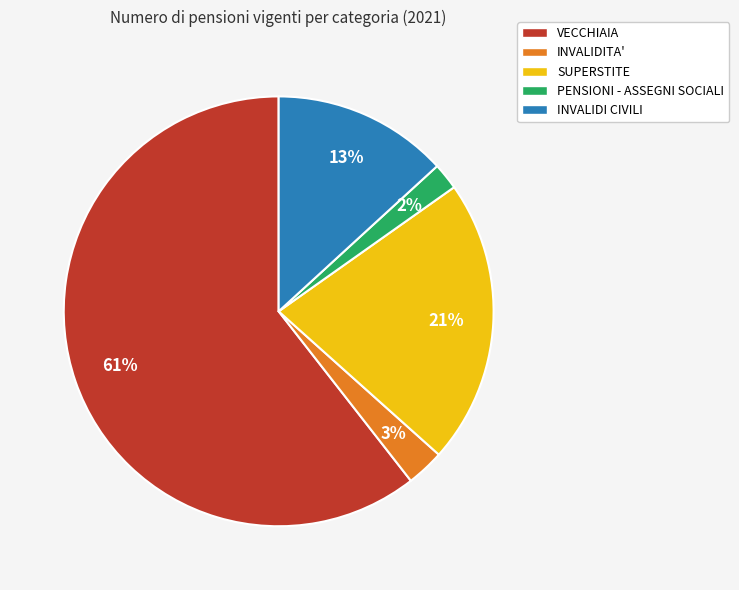

To the nearest percent, what portion does PENSIONI - ASSEGNI SOCIALI represent?

2%